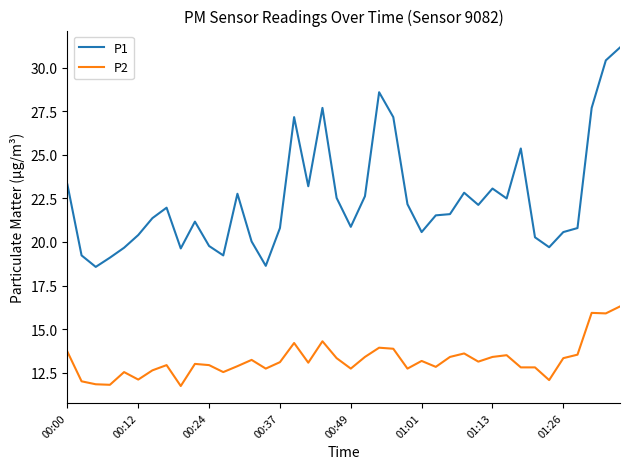

True or false: P2 has more than 0 interior local peaks.

True